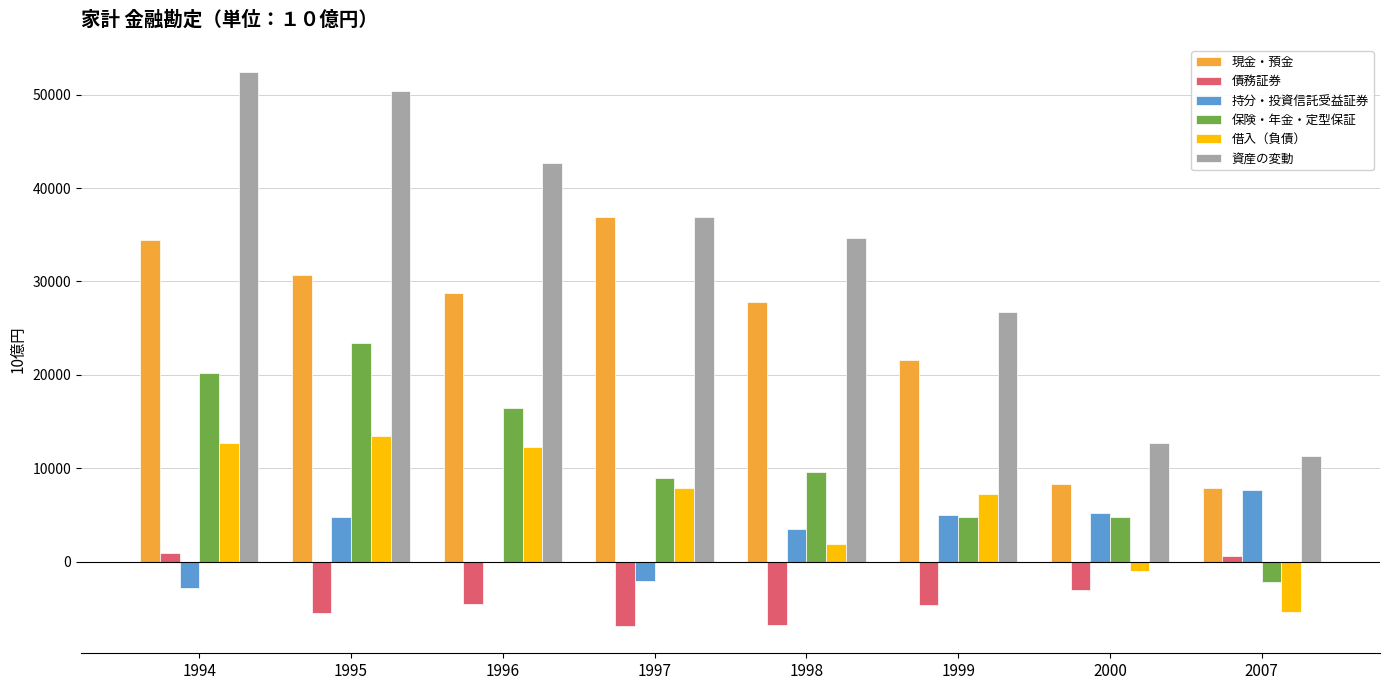

What is the total value across all series at 1997?

81676.7